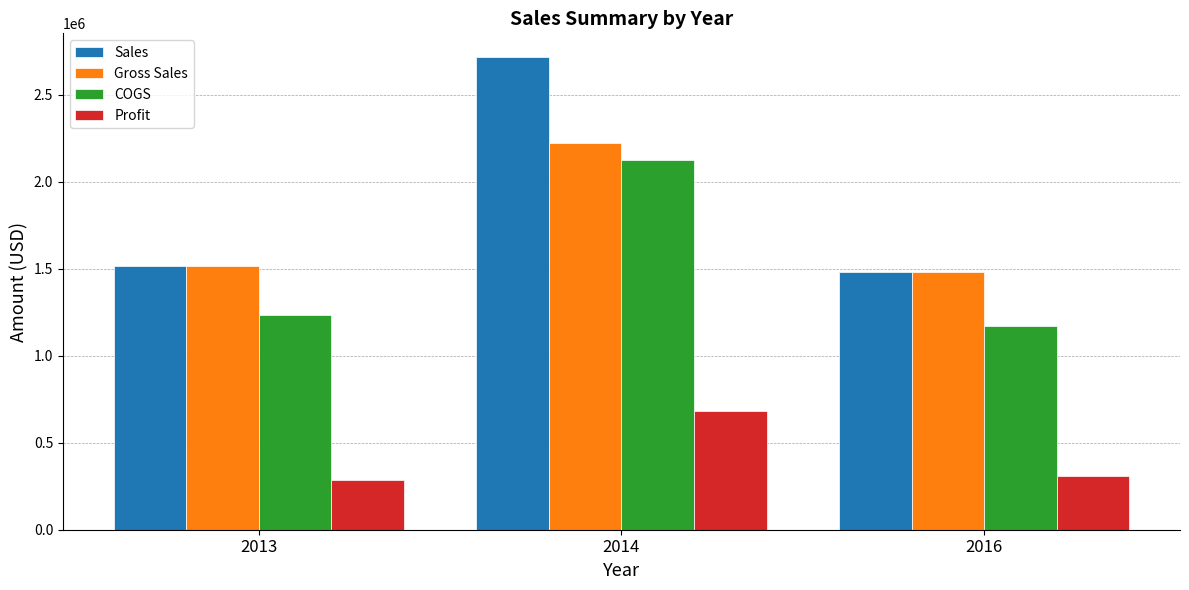

At which category is the sum across all series the highest?

2014